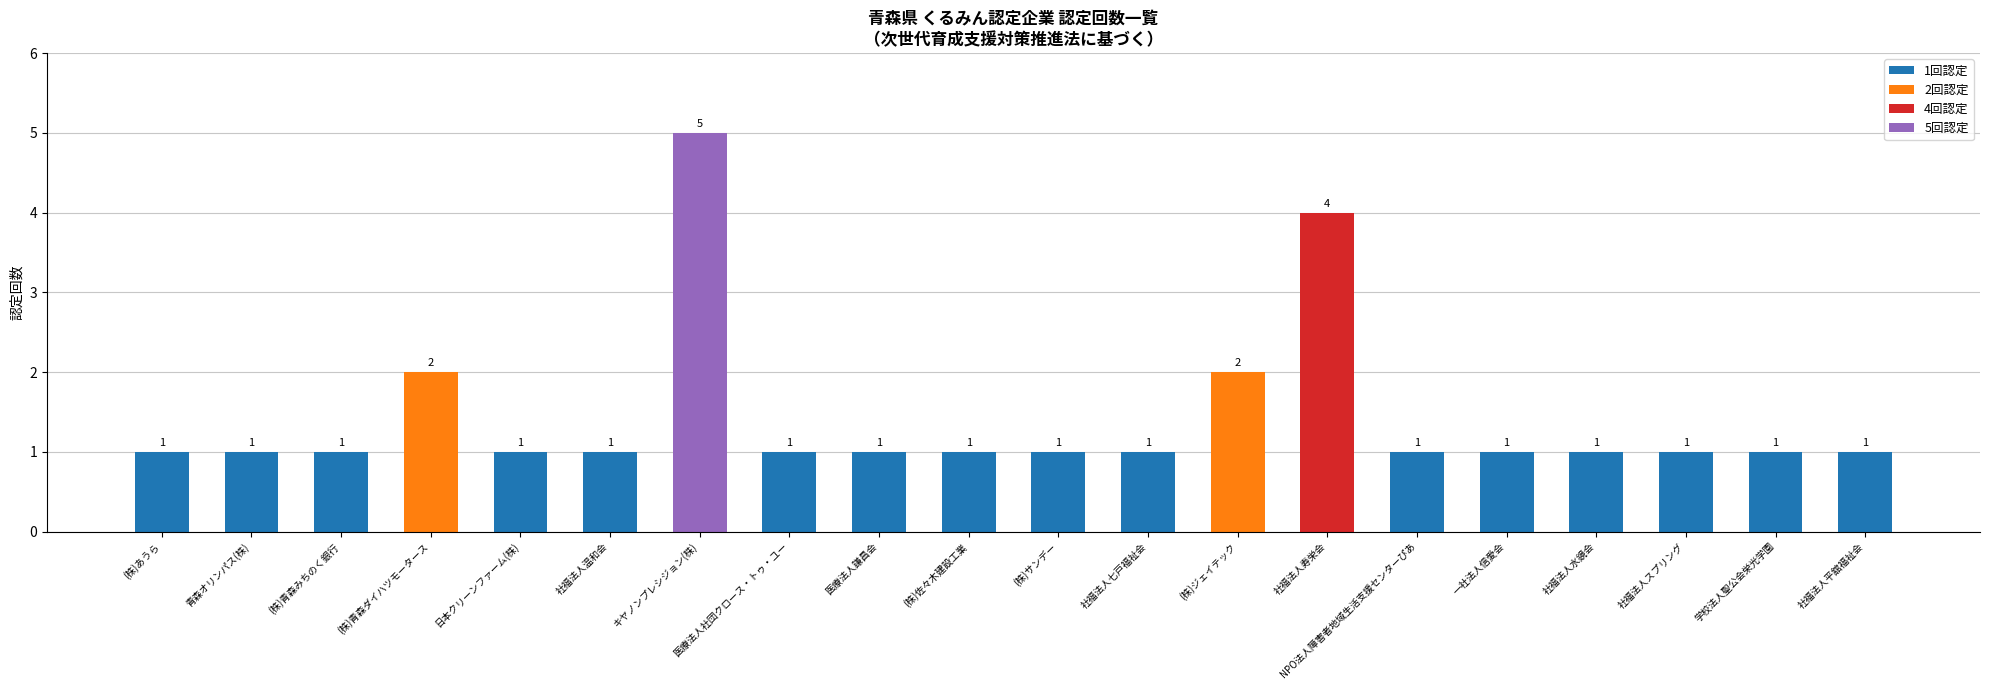

Reading right to left, what are all the values shown in this chart?

社福法人平舘福祉会=1	学校法人聖公会栄光学園=1	社福法人スプリング=1	社福法人水鏡会=1	一社法人信愛会=1	NPO法人障害者地域生活支援センターぴあ=1	社福法人寿栄会=4	(株)ジェイテック=2	社福法人七戸福祉会=1	(株)サンデー=1	(株)佐々木建設工業=1	医療法人謙昌会=1	医療法人社団クロース・トゥ・ユー=1	キヤノンプレシジョン(株)=5	社福法人温和会=1	日本クリーンファーム(株)=1	(株)青森ダイハツモータース=2	(株)青森みちのく銀行=1	青森オリンパス(株)=1	(株)あうら=1